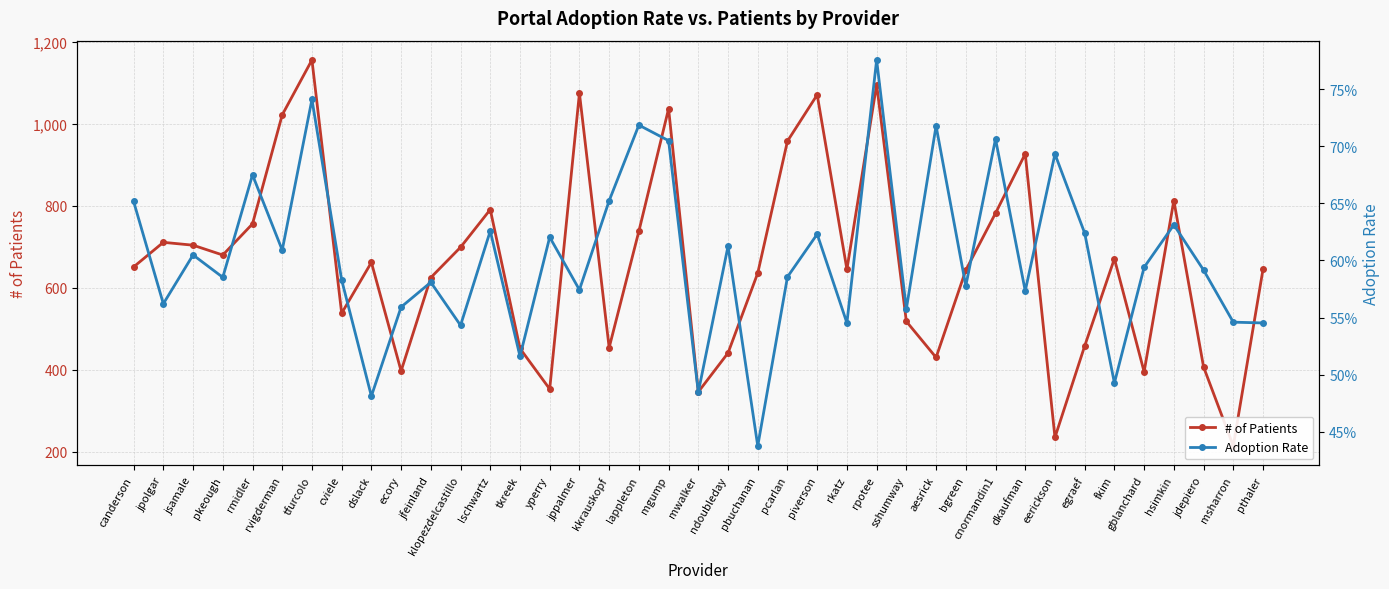

At which label does Adoption Rate reach its minimum?

pbuchanan